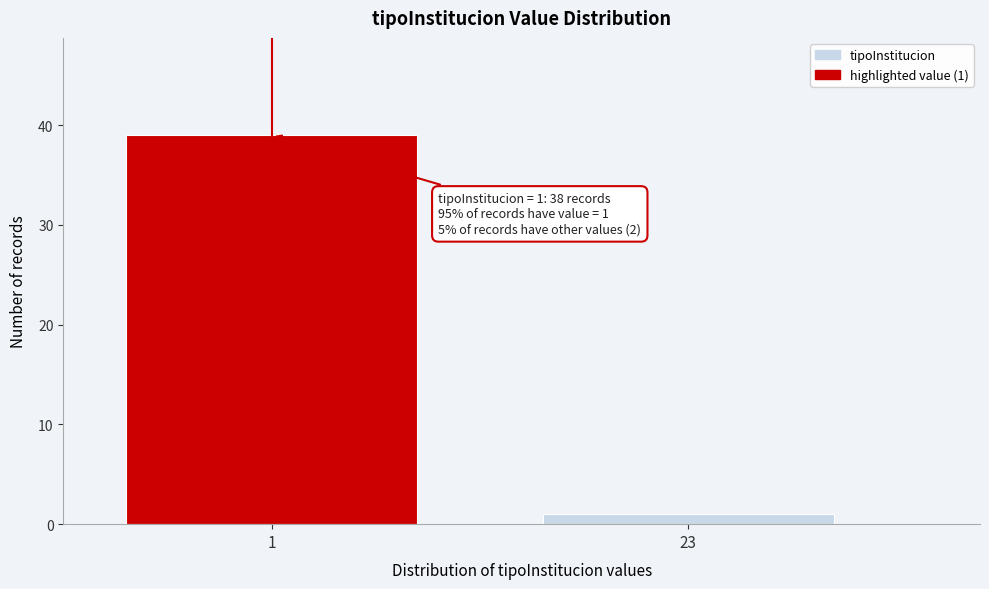

Reading left to right, what are all the values shown in this chart?

39	1